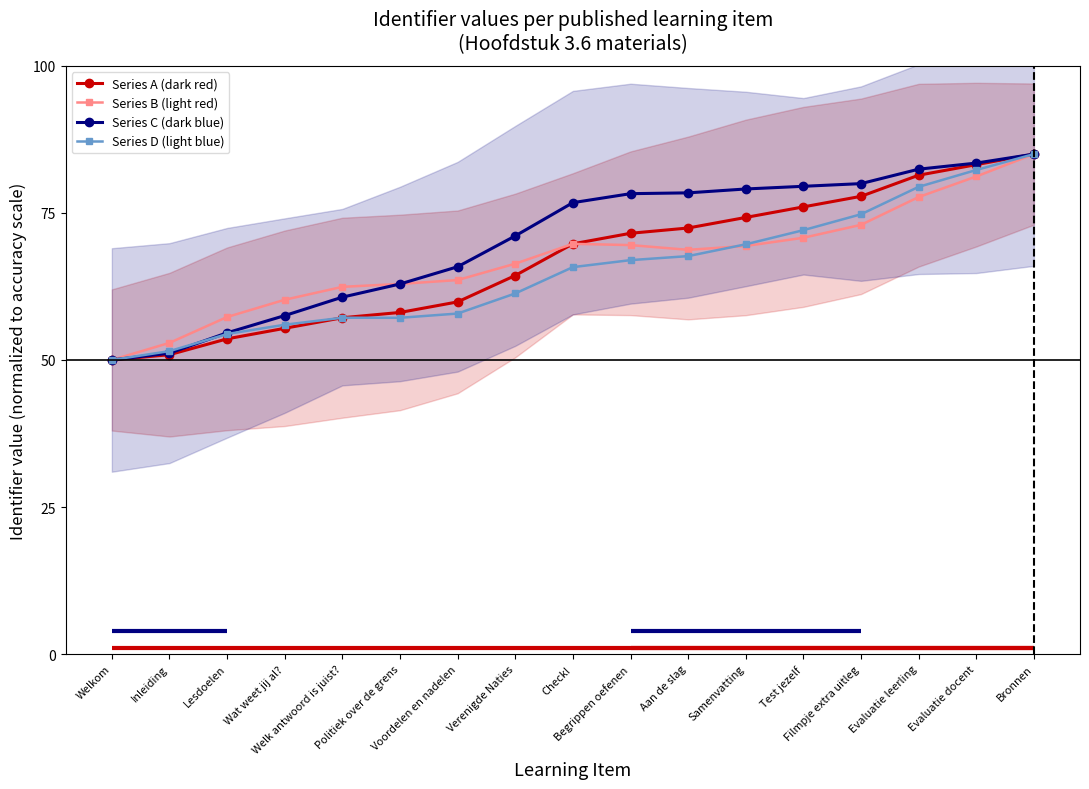

Reading right to left, what are all the values shown in this chart?

Series A (dark red): 85.0	83.2	81.4	77.8	76.0	74.2	72.4	71.5	69.7	64.4	59.9	58.1	57.2	55.4	53.6	50.9	50.0
Series B (light red): 85.0	81.2	77.7	73.0	70.8	69.4	68.7	69.5	69.7	66.4	63.6	62.9	62.4	60.2	57.3	52.9	50.0
Series C (dark blue): 85.0	83.5	82.4	80.0	79.5	79.1	78.4	78.3	76.7	71.1	65.8	62.9	60.7	57.5	54.6	51.2	50.0
Series D (light blue): 85.0	82.3	79.4	74.8	72.1	69.7	67.7	67.0	65.8	61.3	57.9	57.2	57.2	56.0	54.4	51.5	50.0